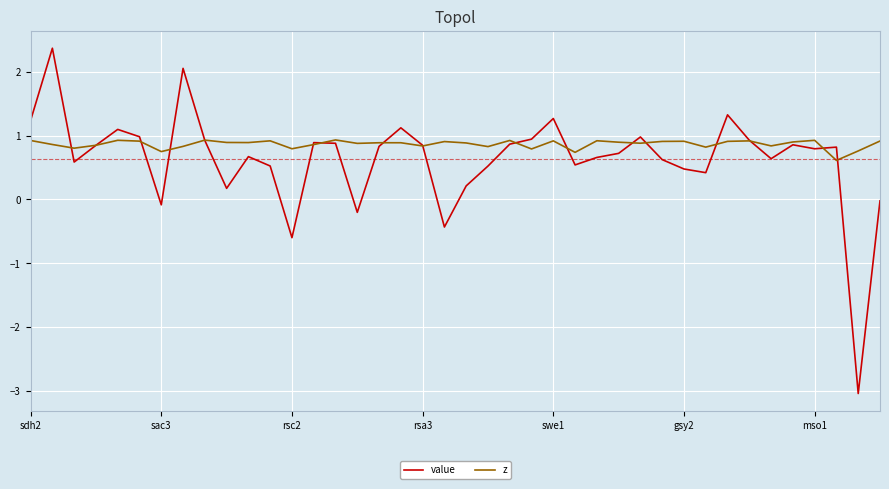

List the series in order of their peak value, lowest first.

z, value